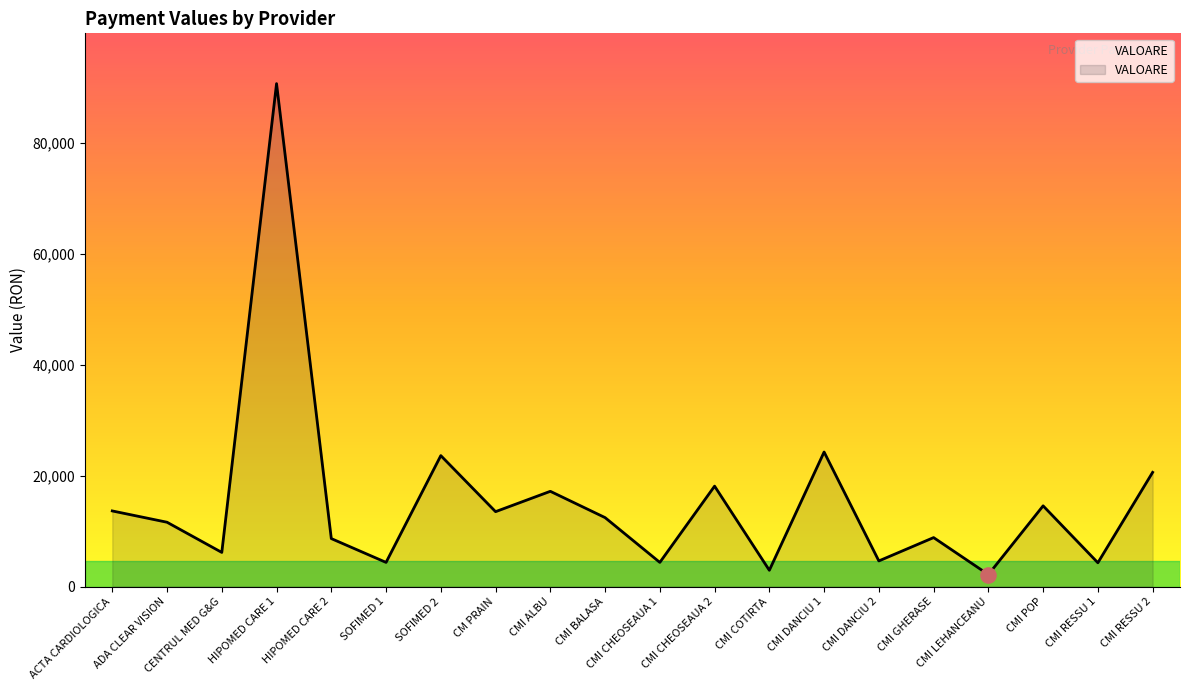

Approximately how many times larger is the value at HIPOMED CARE 2 compared to CMI COTIRTA?

2.9